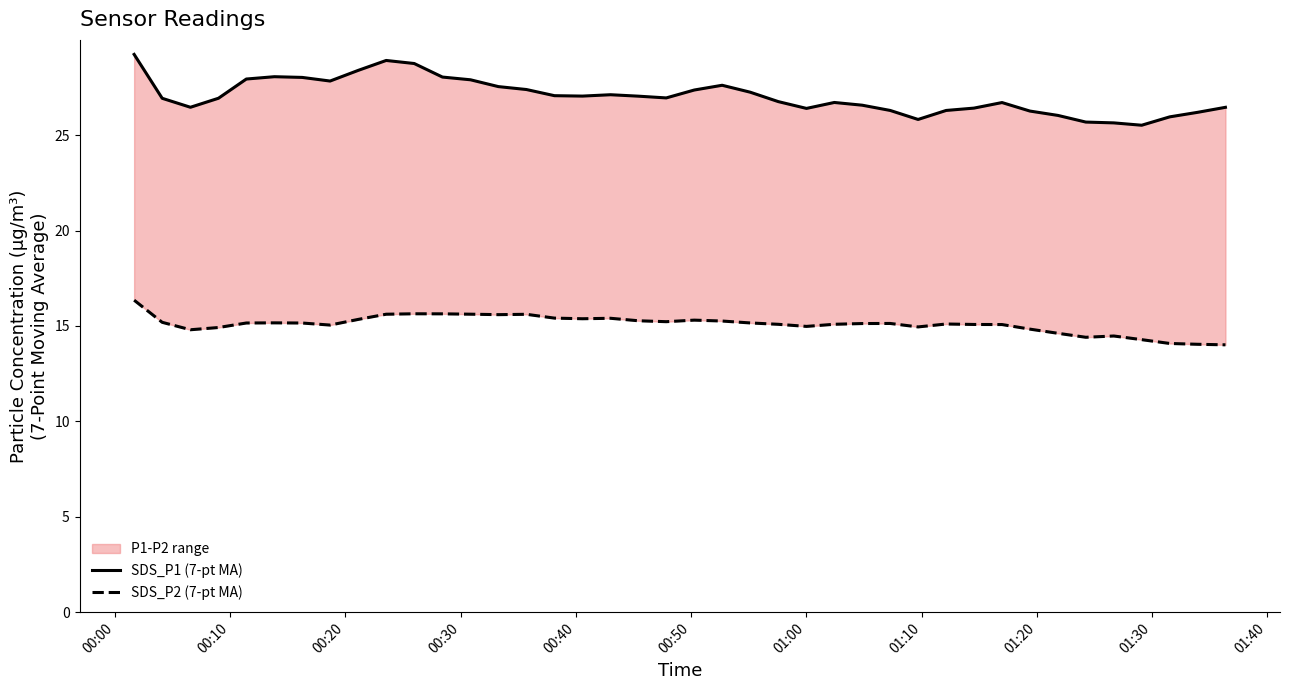

Which series has the largest total across all categories?

SDS_P1 (7-pt MA)